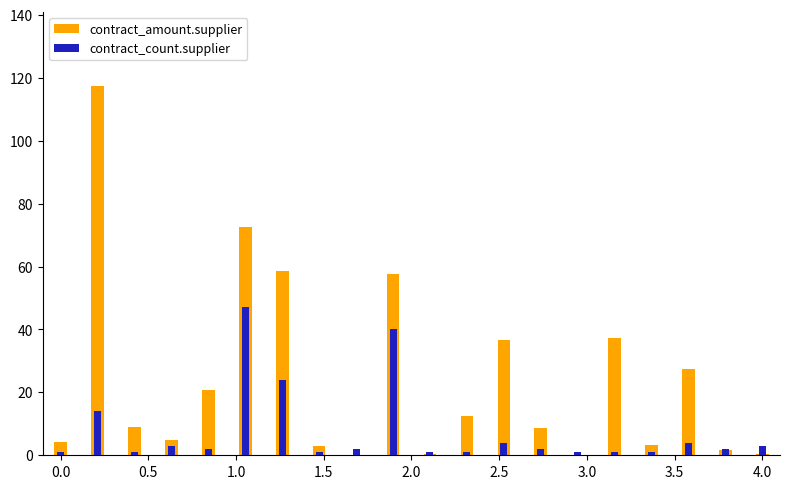

Which series has the largest range (max minus min)?

contract_amount.supplier